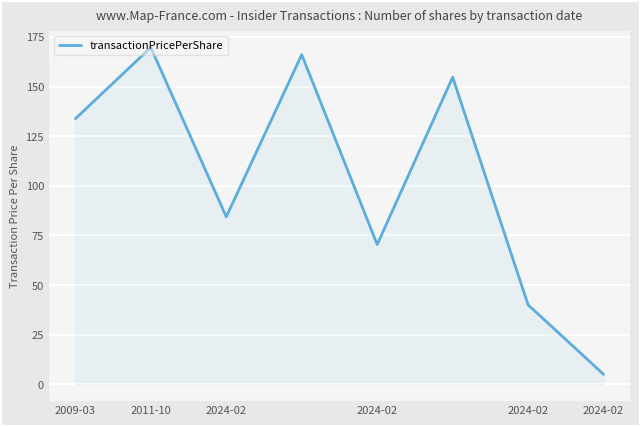

How many interior local valleys (lower than both neighbors) does the data have?

2